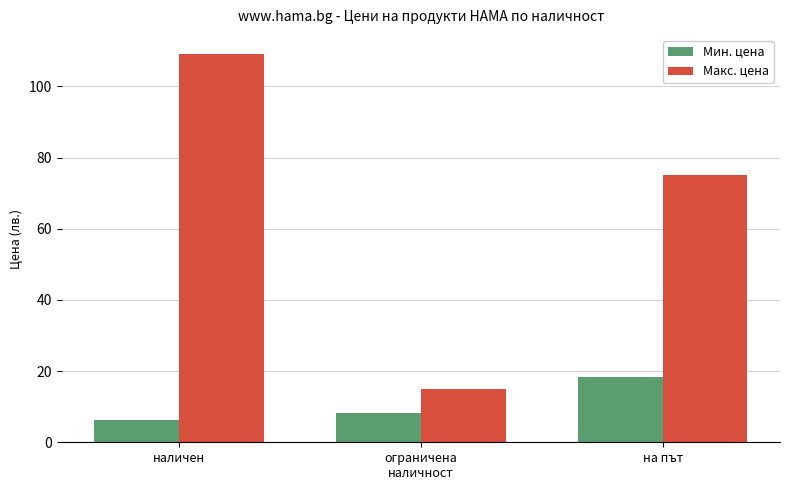

How many values in the Макс. цена series exceed 75?

2